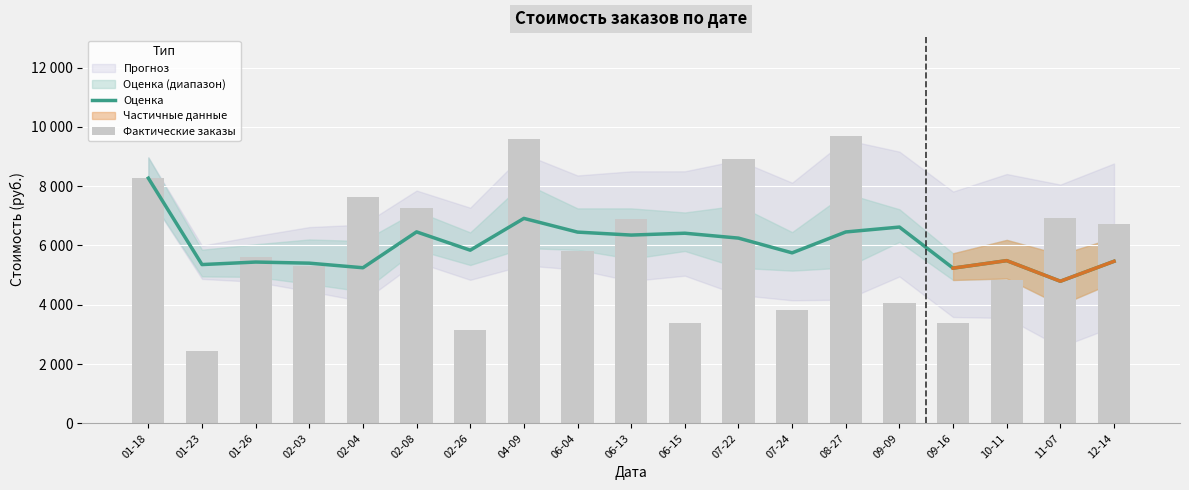

Reading right to left, extract all data points from this chart.

Оценка: 12-14=5465.0	11-07=4792.5	10-11=5487.5	09-16=5235.0	09-09=6620.0	08-27=6455.0	07-24=5750.0	07-22=6247.5	06-15=6412.5	06-13=6350.0	06-04=6450.0	04-09=6912.5	02-26=5840.0	02-08=6457.5	02-04=5247.5	02-03=5402.5	01-26=5440.0	01-23=5355.0	01-18=8270.0
Фактические заказы: 12-14=6740.0	11-07=6920.0	10-11=4820.0	09-16=3380.0	09-09=4050.0	08-27=9700.0	07-24=3810.0	07-22=8920.0	06-15=3390.0	06-13=6880.0	06-04=5800.0	04-09=9580.0	02-26=3140.0	02-08=7280.0	02-04=7650.0	02-03=5290.0	01-26=5610.0	01-23=2440.0	01-18=8270.0